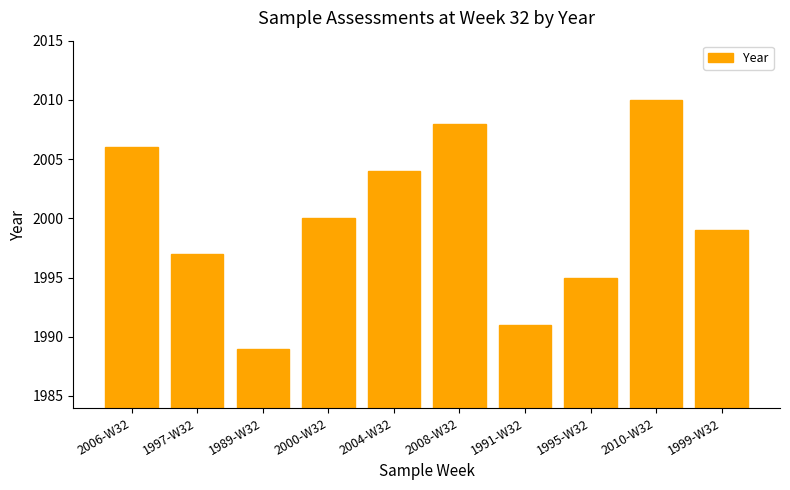

What is the ratio of the value at 2010-W32 to the value at 1997-W32?

1.0